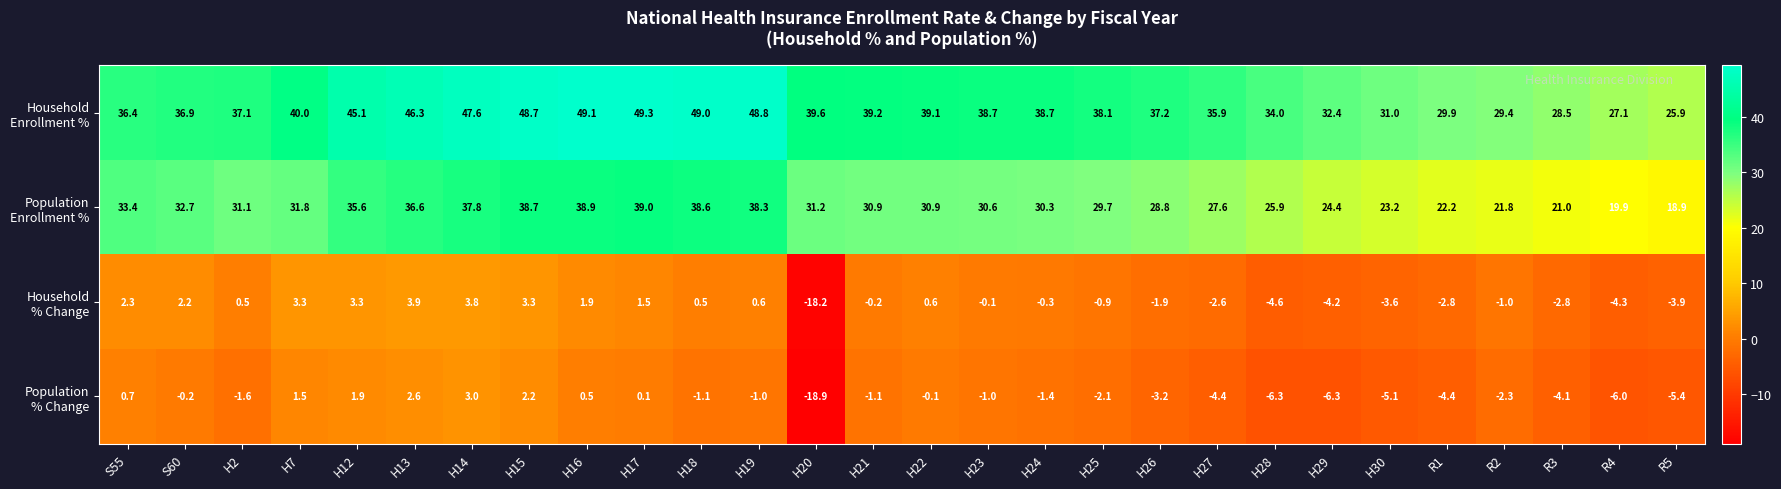

What is the spread (max minus min) of values at H12?

43.2